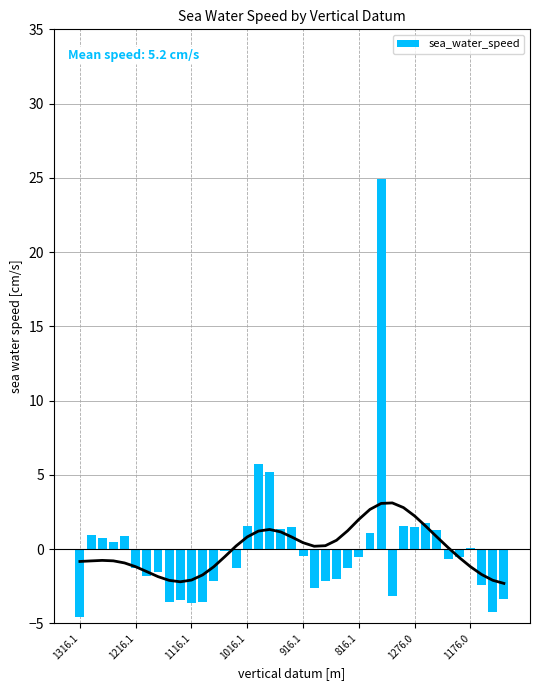

Is it true that the value at 1016.1 is 0.6?

False